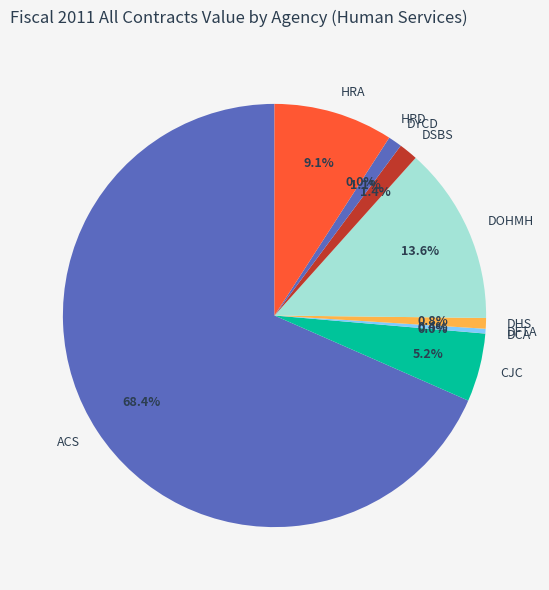

What is the largest slice in the pie chart?

ACS